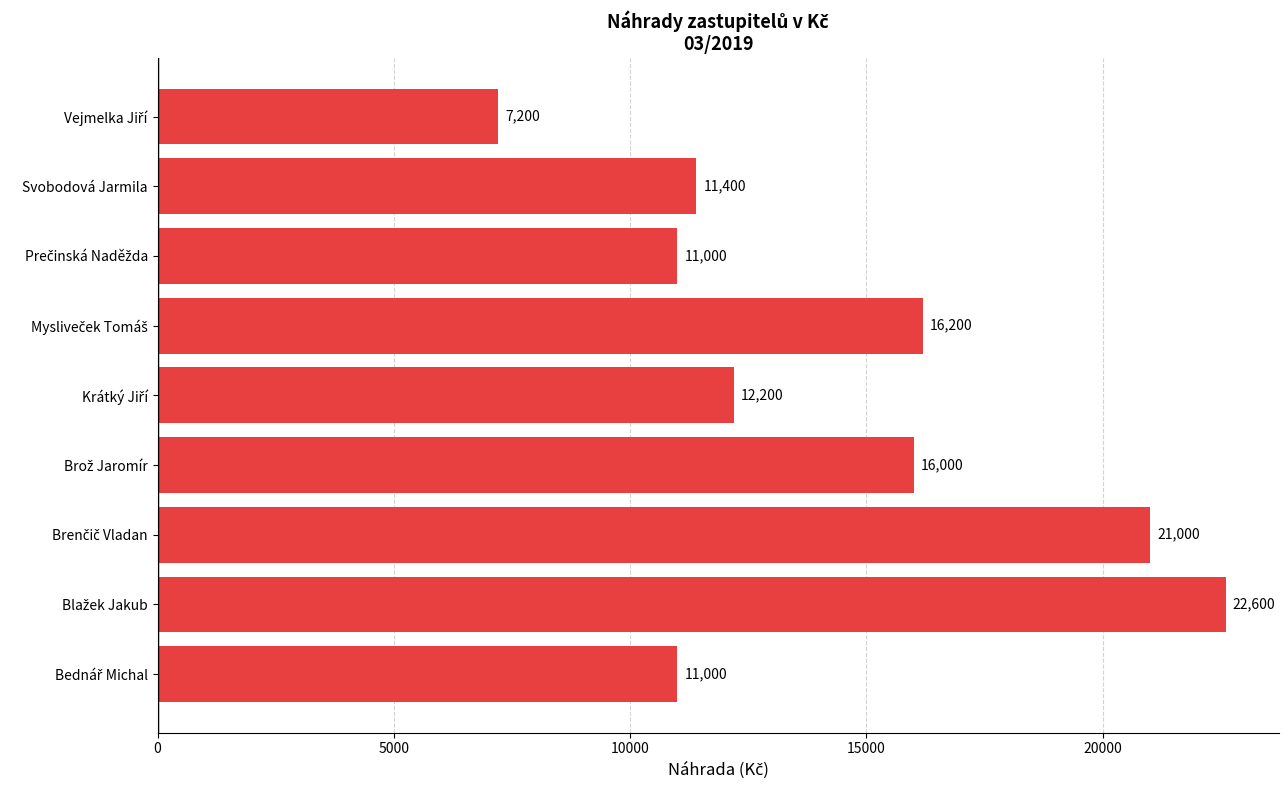

The value at Svobodová Jarmila is 5766. True or false?

False